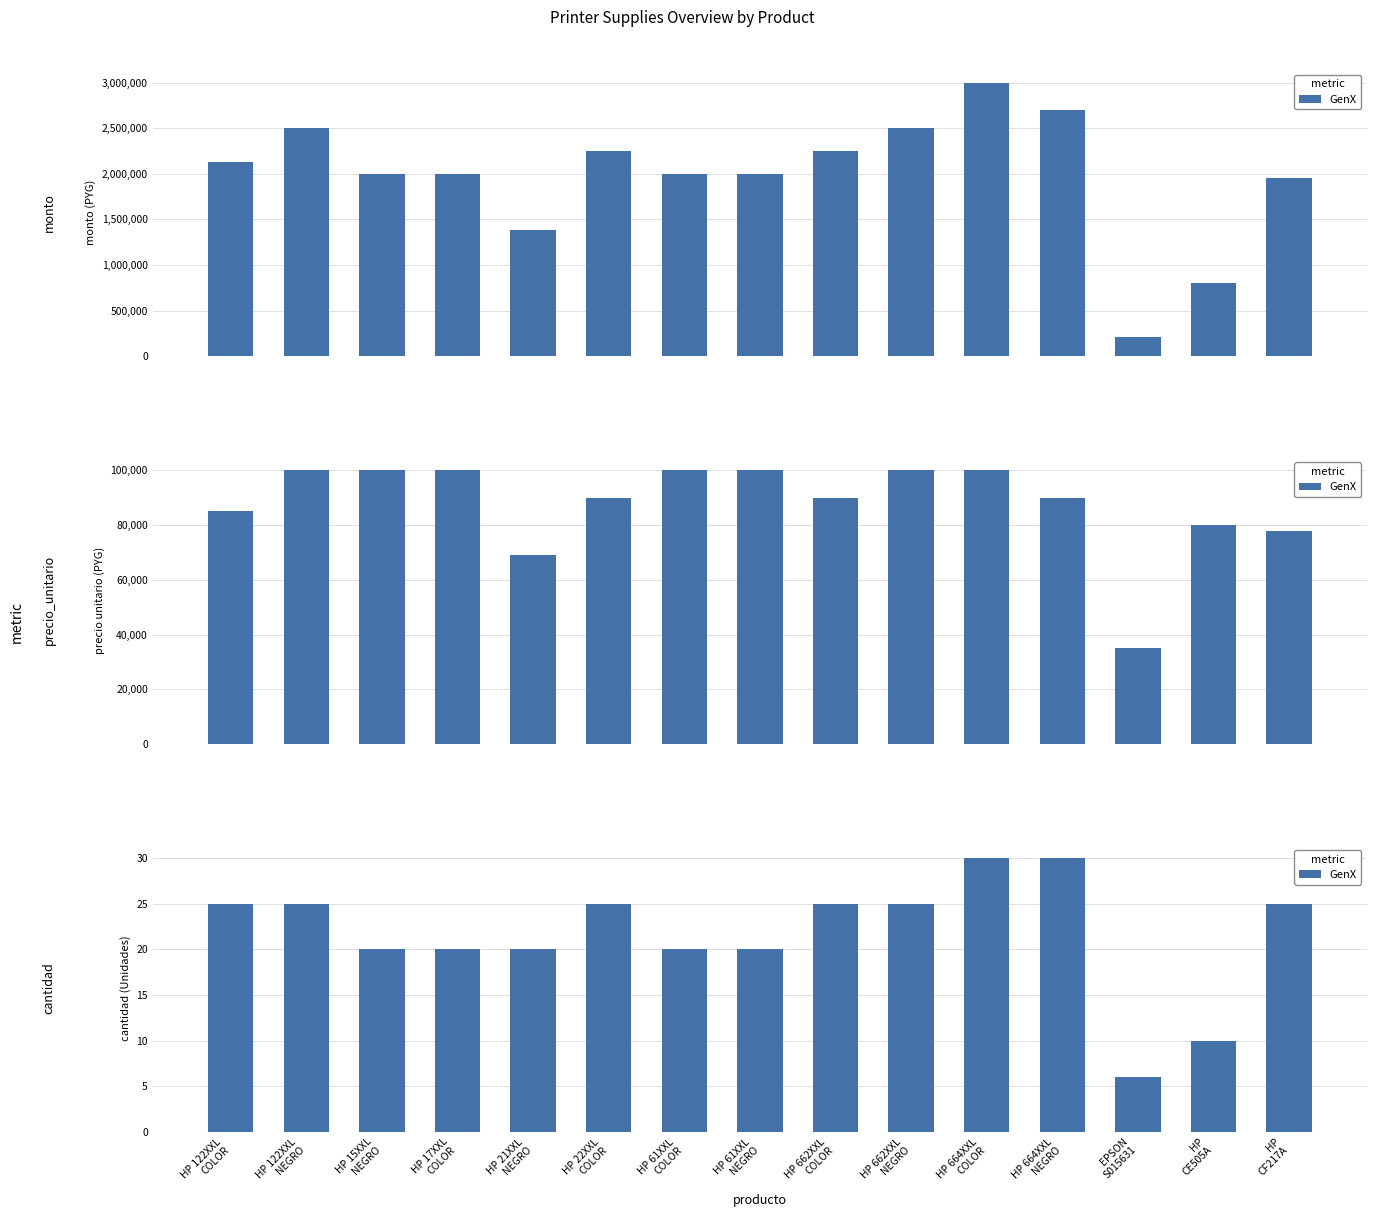

Is it true that the value at HP 662XXL
NEGRO is 25?

True